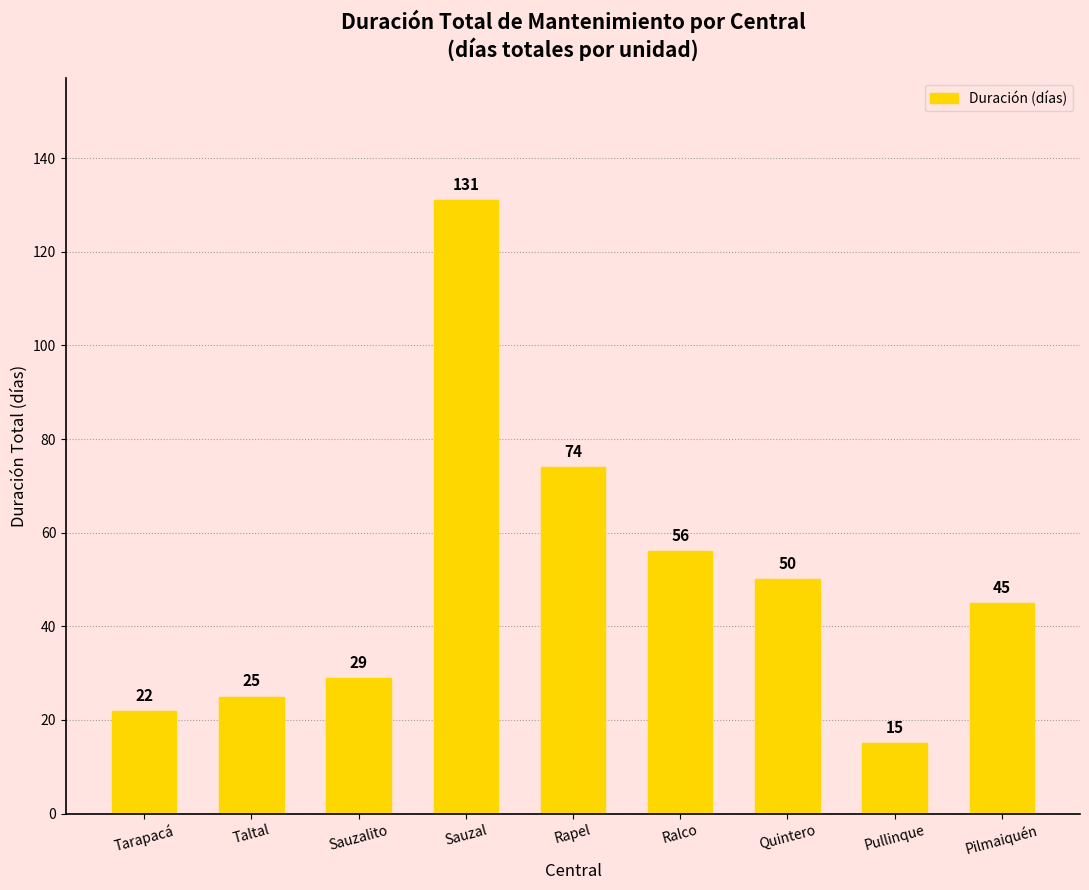

How many data points are less than 45?

4